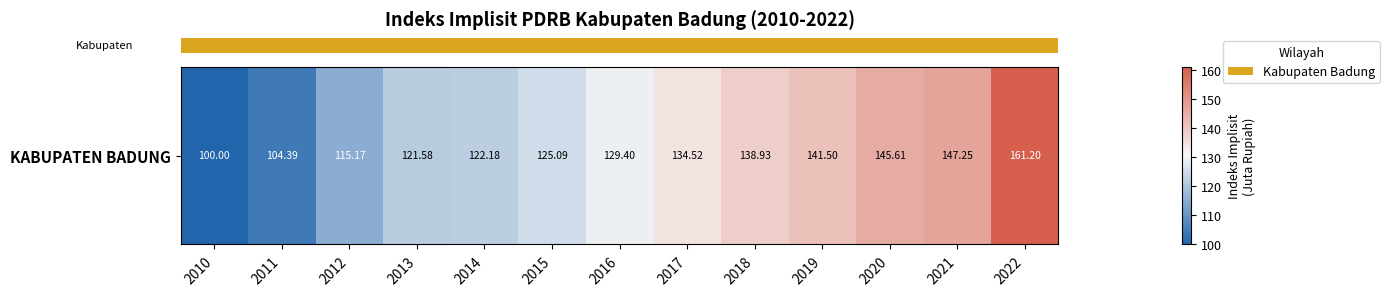

Reading left to right, what are all the values shown in this chart?

100.0	104.4	115.2	121.6	122.2	125.1	129.4	134.5	138.9	141.5	145.6	147.2	161.2